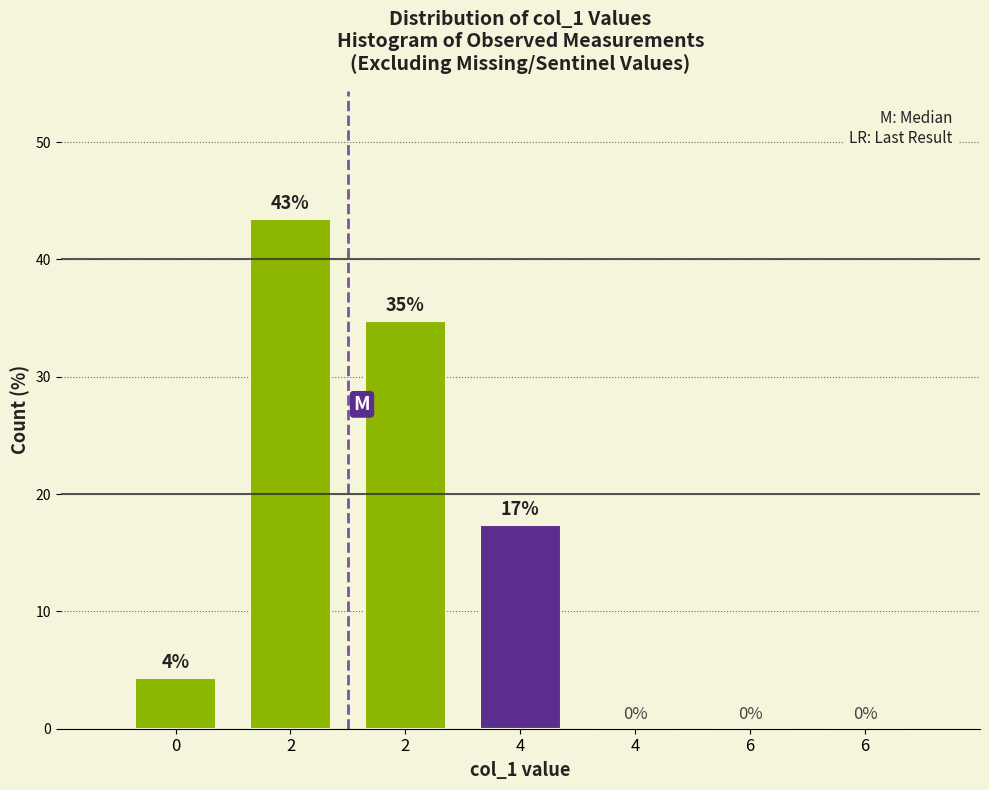

Are the bars horizontal?

No